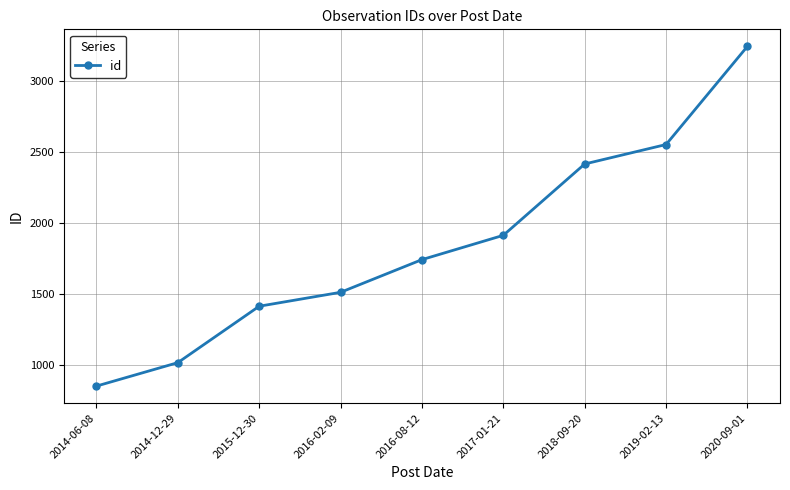

The value at 2019-02-13 is 2552. True or false?

True